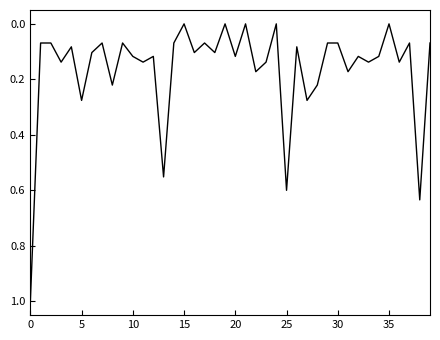

What is the greatest value displayed?

1.0